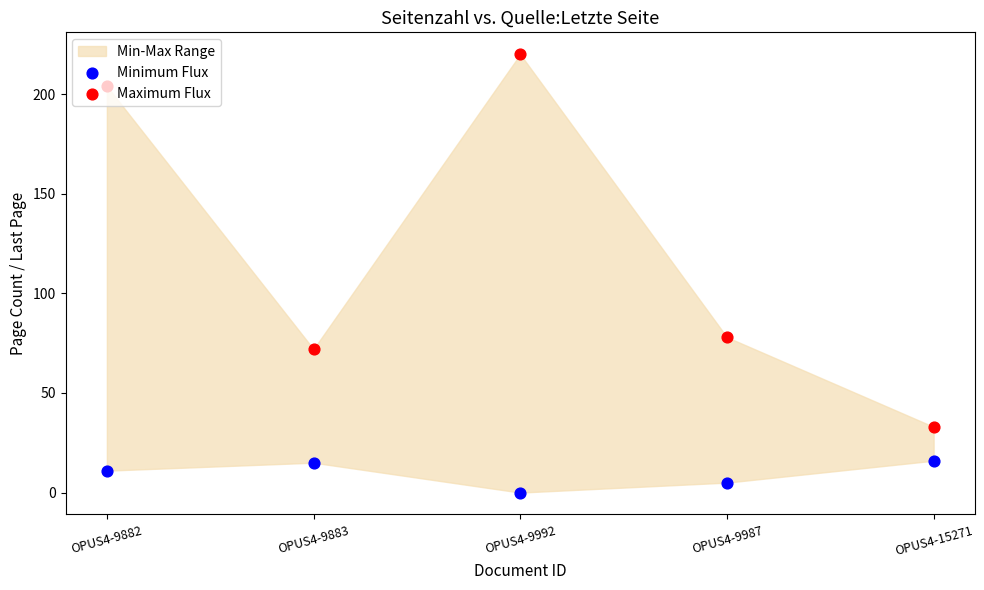

Which series reaches the maximum Y coordinate?

Maximum Flux